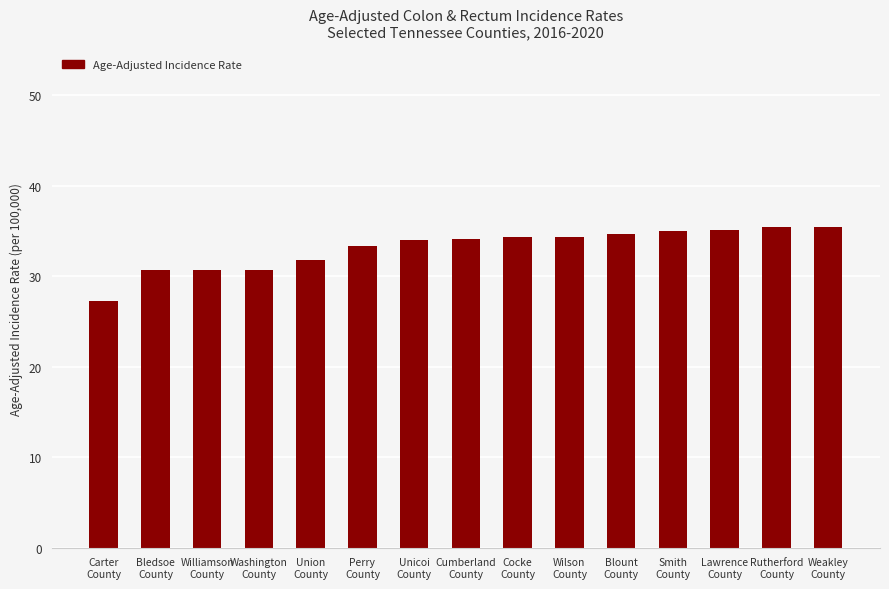

How many bars are there in total?

15